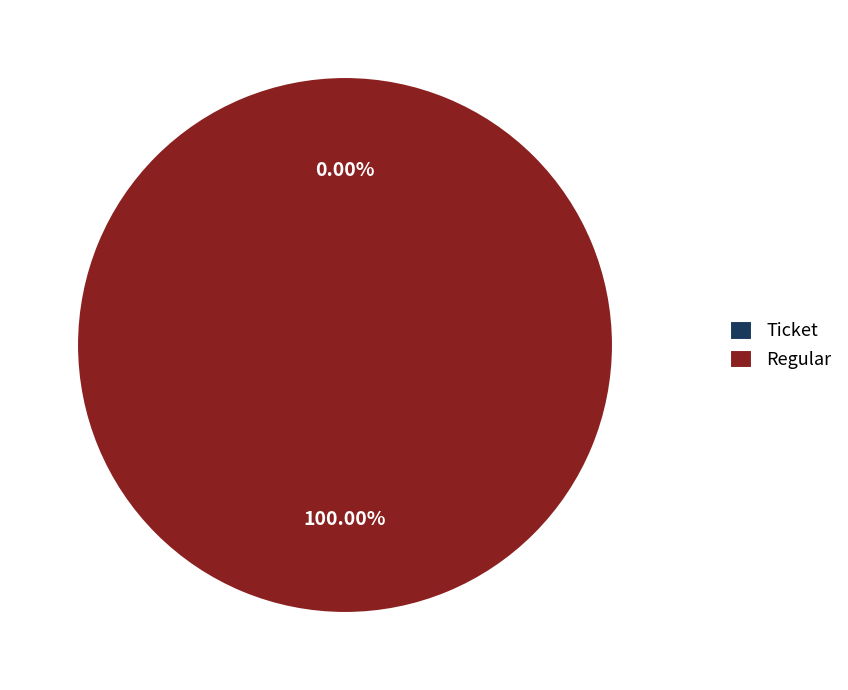

Is Regular the majority of the pie?

Yes